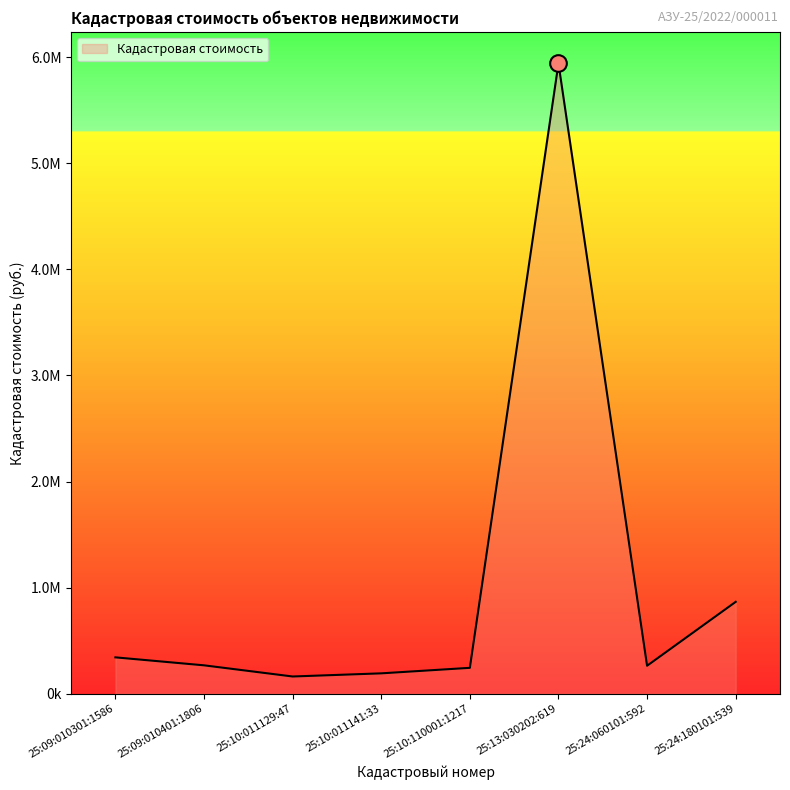

Reading left to right, list all the values displayed in this chart.

25:09:010301:1586=342925.9	25:09:010401:1806=267822.5	25:10:011129:47=162597.1	25:10:011141:33=192245.9	25:10:110001:1217=244215.1	25:13:030202:619=5940891.9	25:24:060101:592=263928.8	25:24:180101:539=866140.7